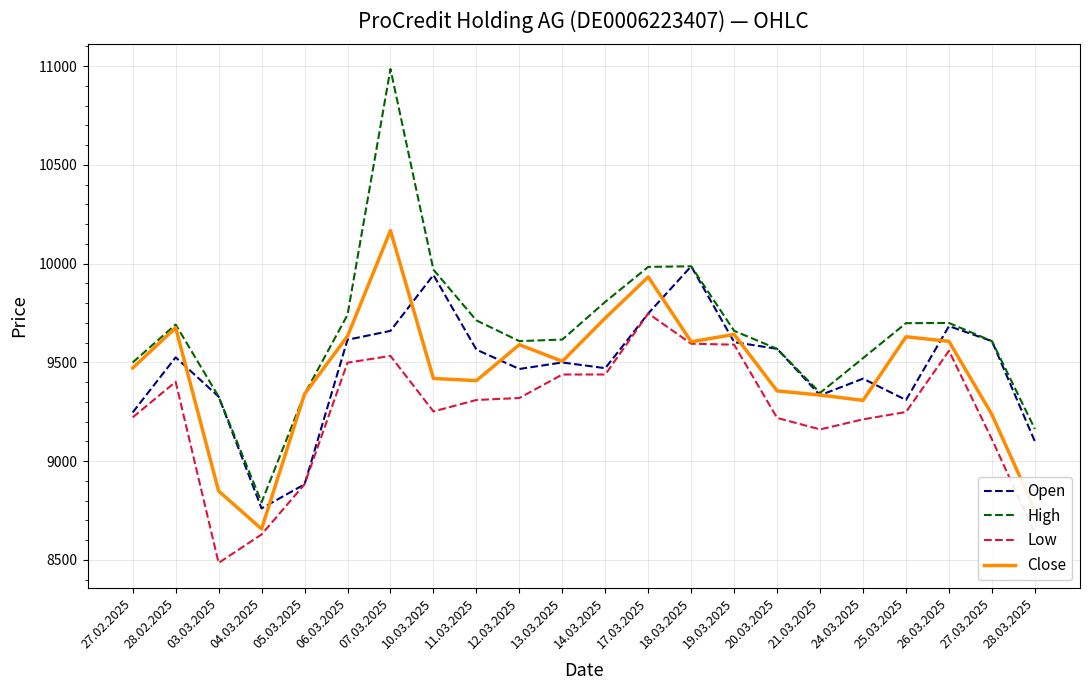

Between which two adjacent categories do Open and Close first intersect?

28.02.2025 and 03.03.2025